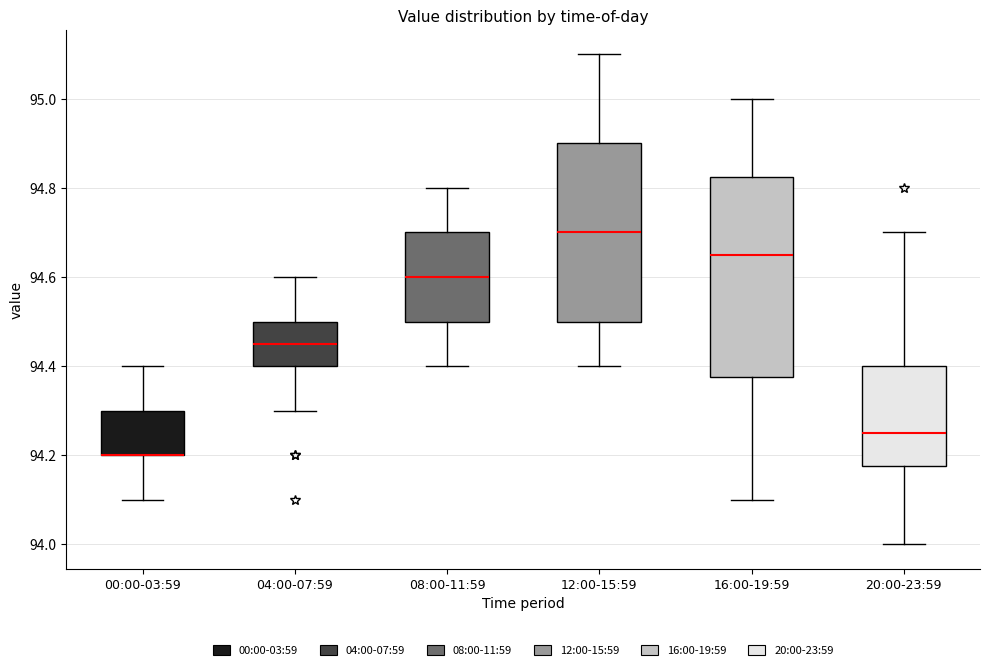

Reading left to right, read every box against the y-axis: the position of its median line, the range the box covers, and the ends of its whiskers. The values are not printed on the chart, so give them approximately, as read against the axis.

00:00-03:59: median 94.20 (drawn on the box's lower edge), box 94.20 to 94.30, whiskers 94.10 to 94.40
04:00-07:59: median 94.46, box 94.40 to 94.50, whiskers 94.30 to 94.60
08:00-11:59: median 94.60, box 94.50 to 94.70, whiskers 94.40 to 94.80
12:00-15:59: median 94.70, box 94.50 to 94.90, whiskers 94.40 to 95.10
16:00-19:59: median 94.66, box 94.38 to 94.82, whiskers 94.10 to 95.00
20:00-23:59: median 94.26, box 94.18 to 94.40, whiskers 94.00 to 94.70